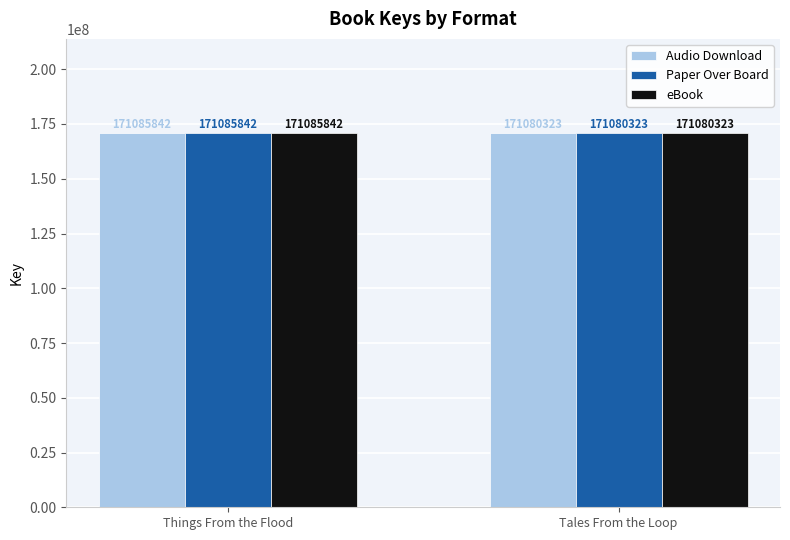

Rank the categories by eBook value from highest to lowest.

Things From the Flood, Tales From the Loop